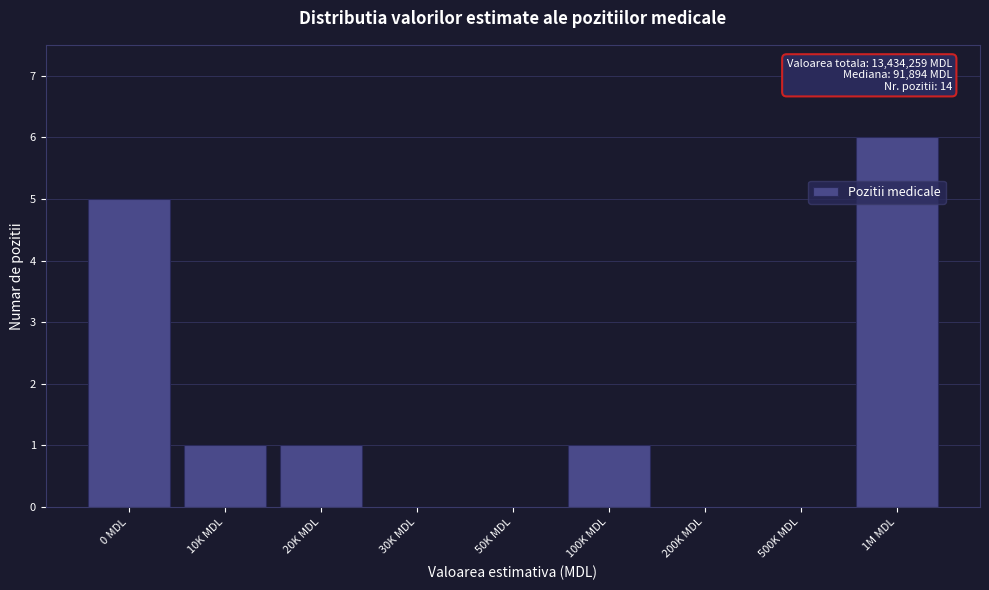

Reading left to right, list all the values displayed in this chart.

0 MDL=5	10K MDL=1	20K MDL=1	30K MDL=0	50K MDL=0	100K MDL=1	200K MDL=0	500K MDL=0	1M MDL=6